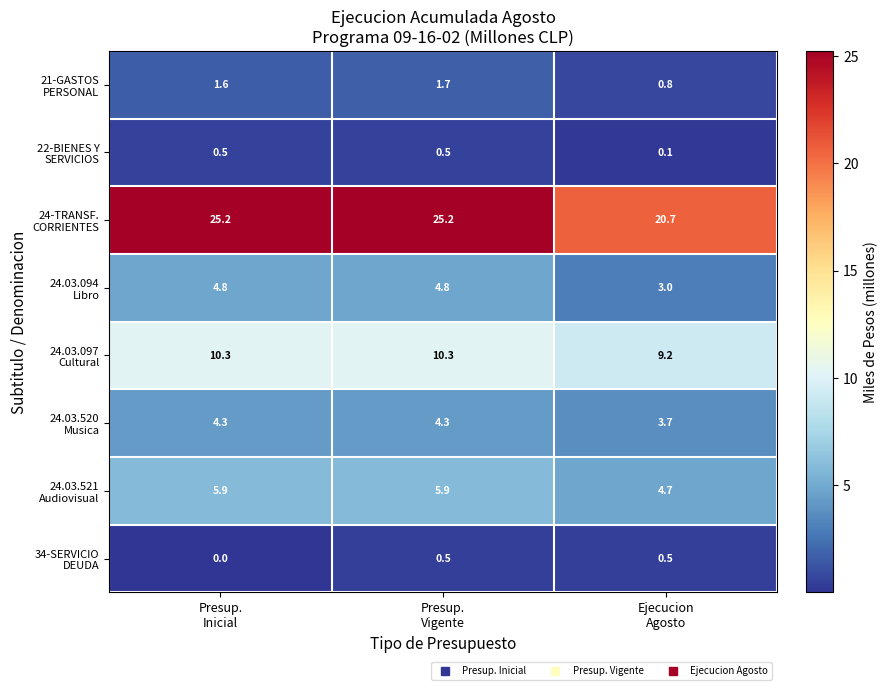

At which category is the sum across all series the highest?

Presup.
Vigente